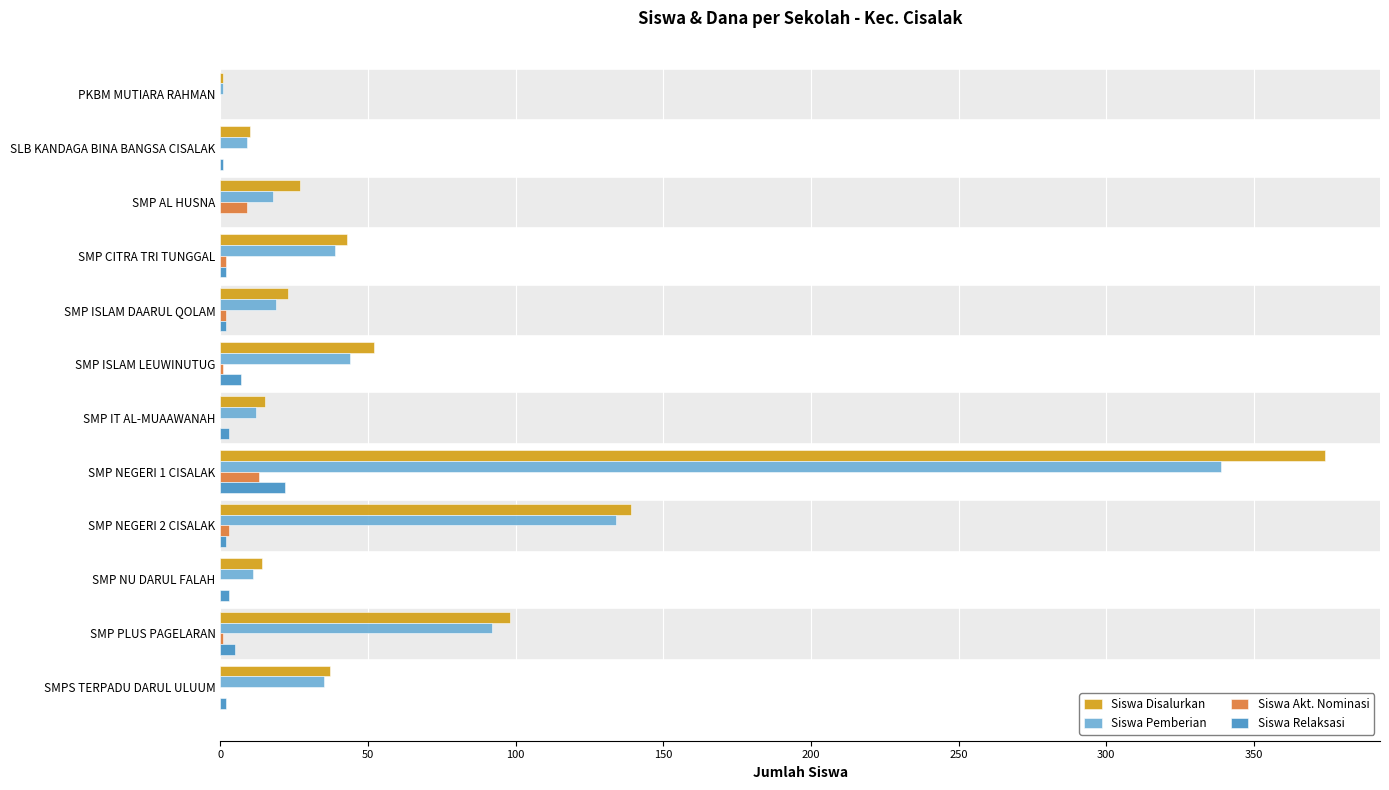

Between PKBM MUTIARA RAHMAN and SMP PLUS PAGELARAN, which series saw the biggest shift?

Siswa Disalurkan